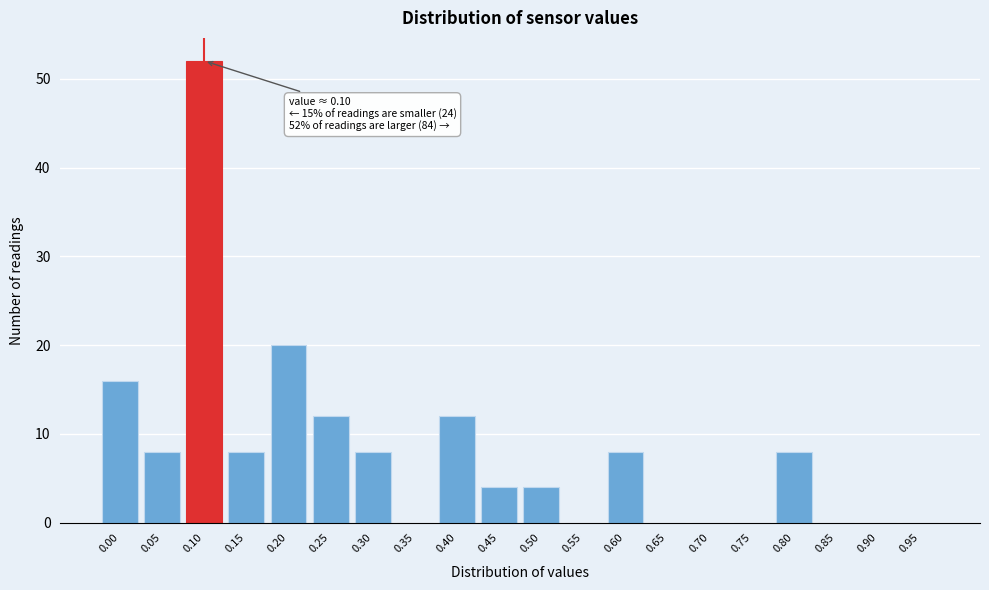

Reading left to right, transcribe all the data shown in this chart.

0.00=16	0.05=8	0.10=52	0.15=8	0.20=20	0.25=12	0.30=8	0.35=0	0.40=12	0.45=4	0.50=4	0.55=0	0.60=8	0.65=0	0.70=0	0.75=0	0.80=8	0.85=0	0.90=0	0.95=0